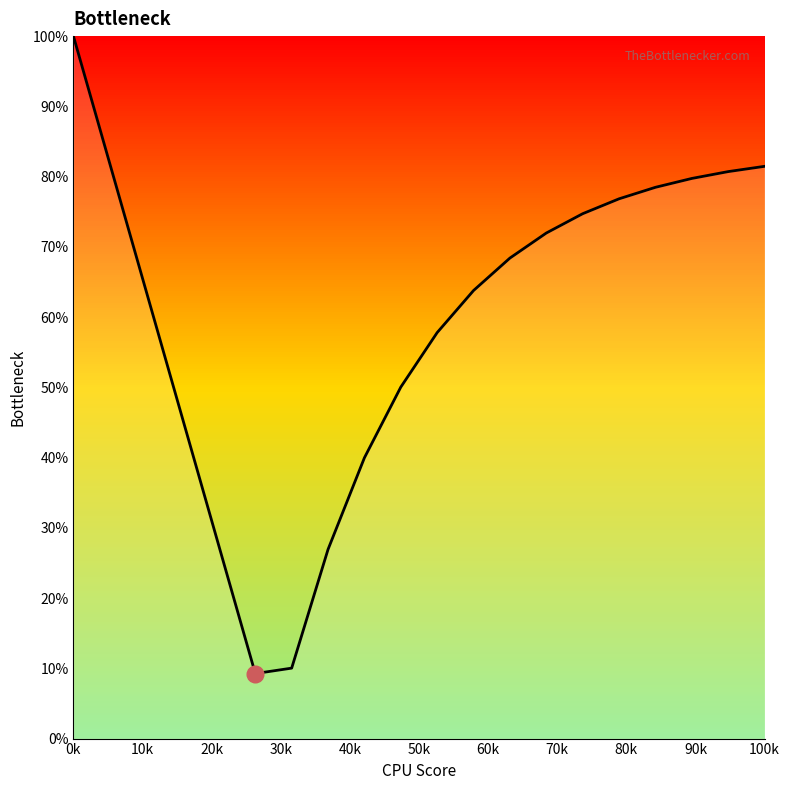

How many lines are shown in the chart?

1